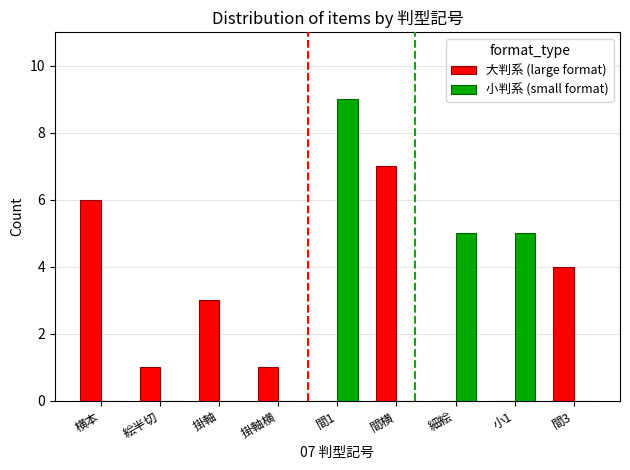

Is it true that 大判系 (large format) equals 0 at 間1?

True